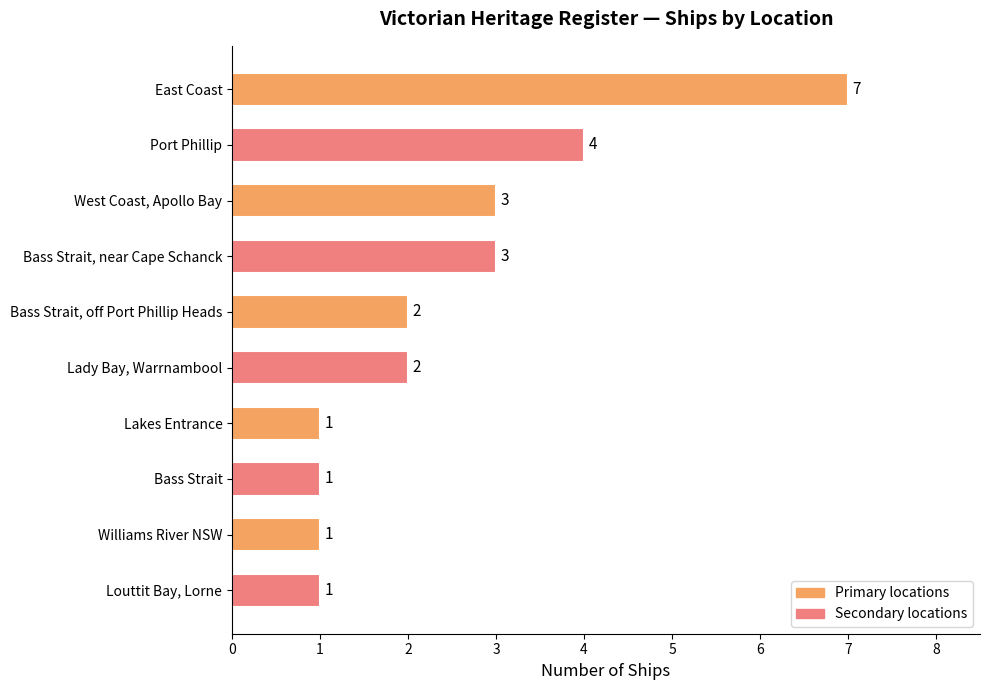

Reading bottom to top, what are all the values shown in this chart?

1	1	1	1	2	2	3	3	4	7